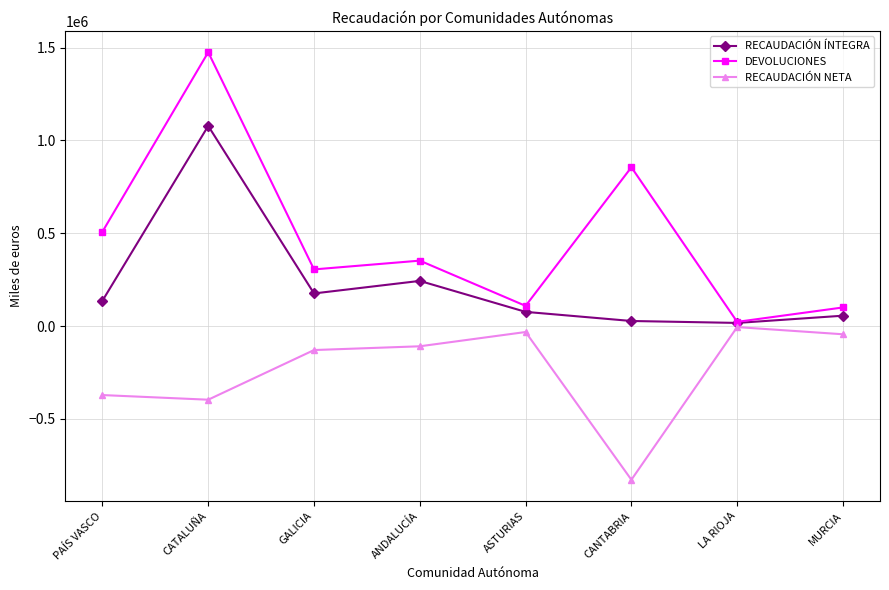

Which series has the largest total across all categories?

DEVOLUCIONES